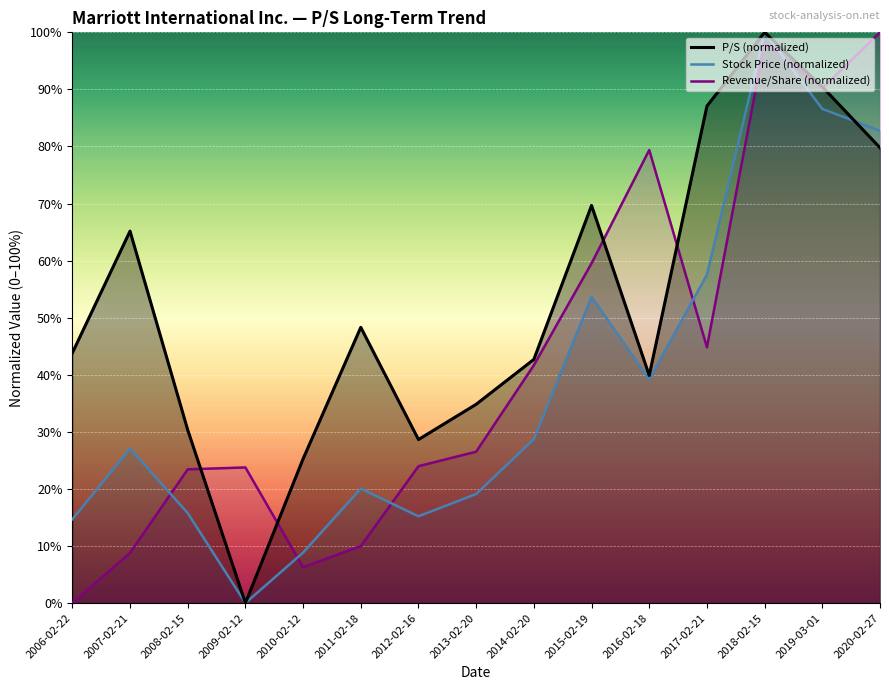

True or false: Stock Price (normalized) and P/S (normalized) cross at least once.

True